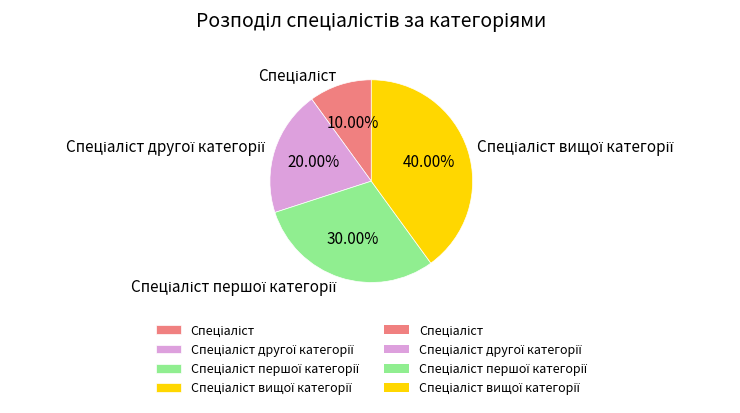

Is there a majority slice in this chart?

No